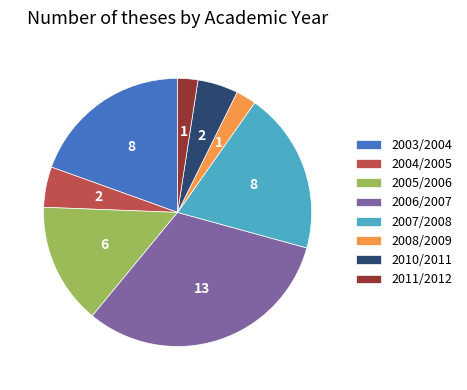

Combined, do 2003/2004 and 2010/2011 account for over 50%?

No